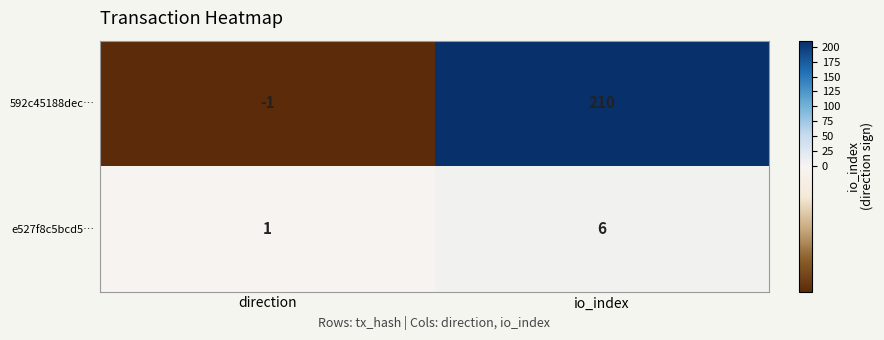

Count the number of data series in this chart.

2